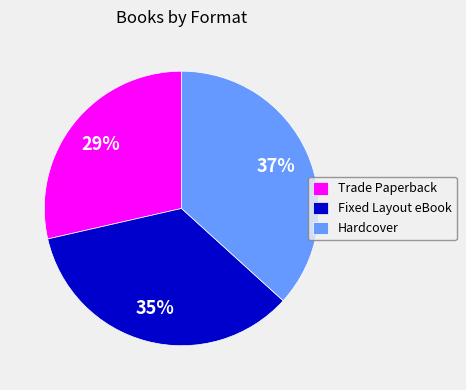

To the nearest percent, what is the difference between the Hardcover and Trade Paperback slice percentages?

8%